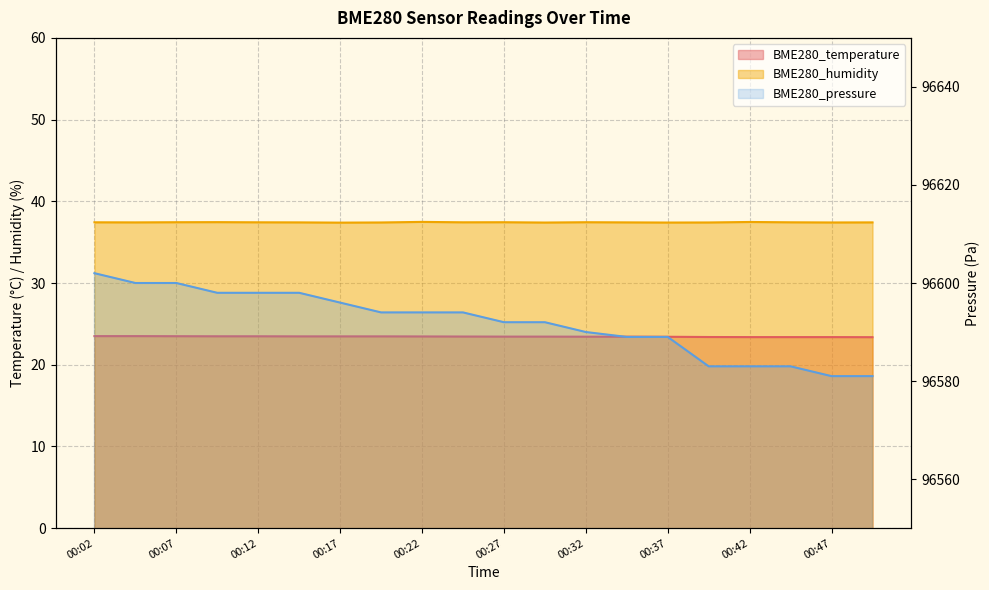

True or false: BME280_temperature and BME280_humidity intersect in this chart.

False